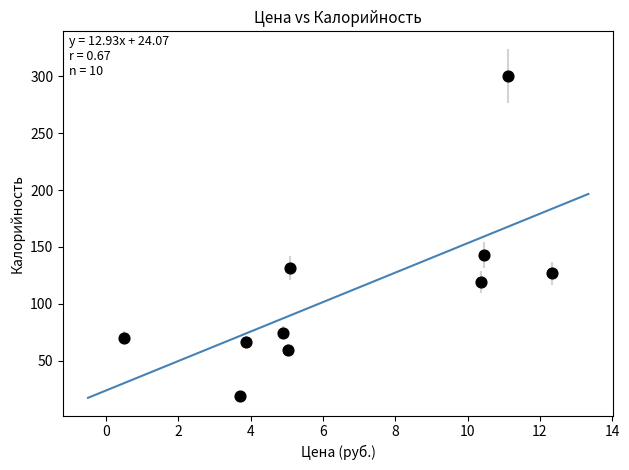

What is the range of Y values (max minus min)?

281.1